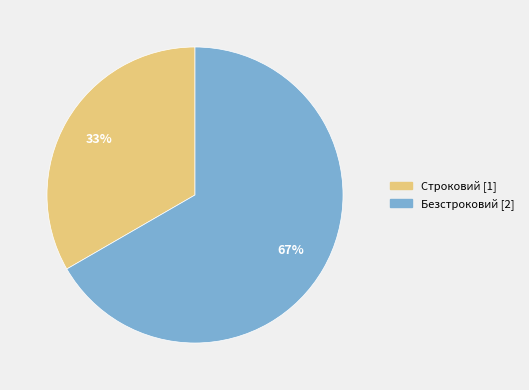

Count the number of slices in the pie.

2